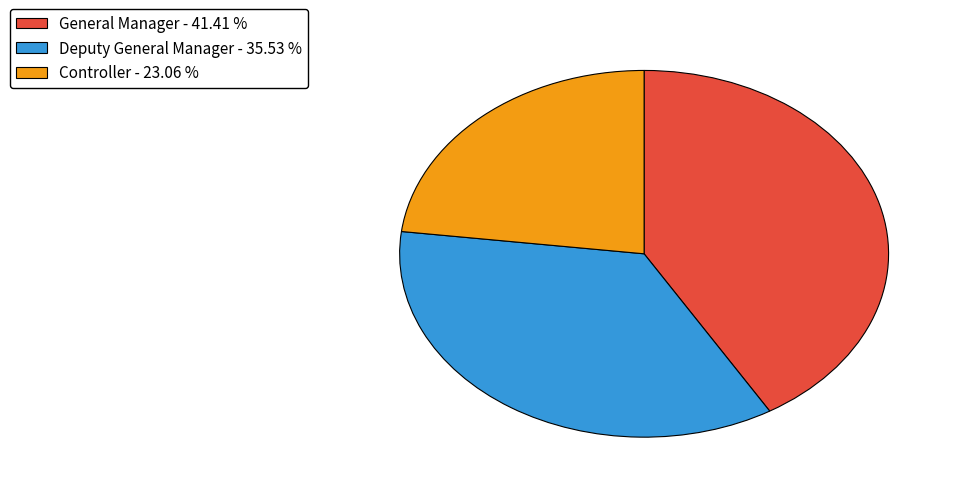

What is the smallest slice in the pie chart?

Controller